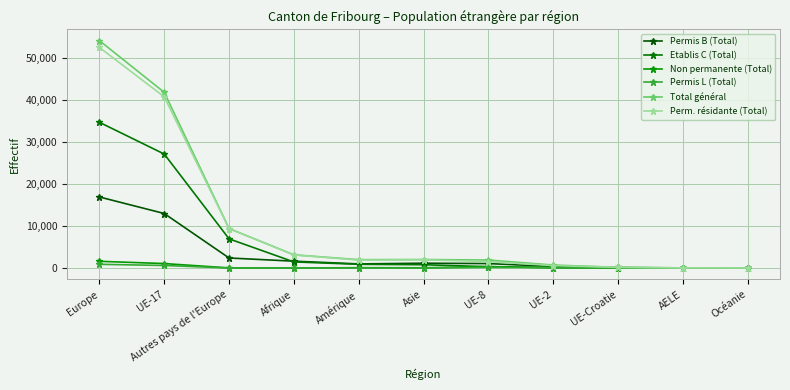

Does the chart display data point markers on the line(s)?

Yes